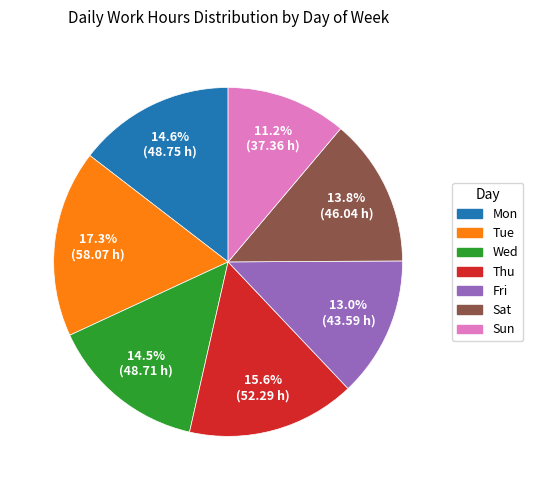

Is there any slice that represents more than half of the pie?

No